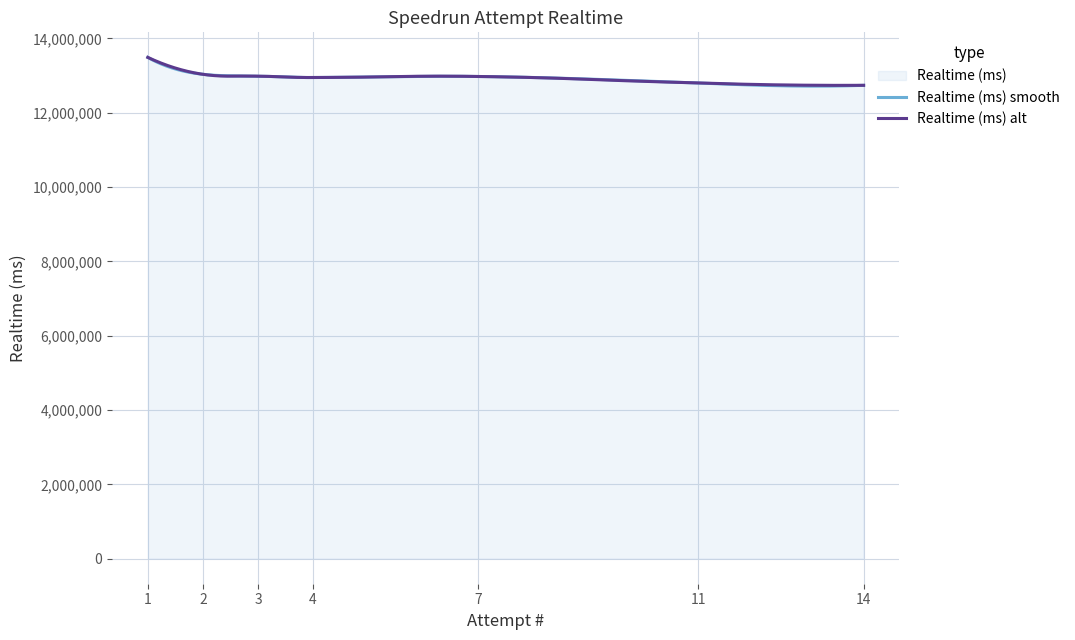

What is the smallest value displayed?

12715279.9